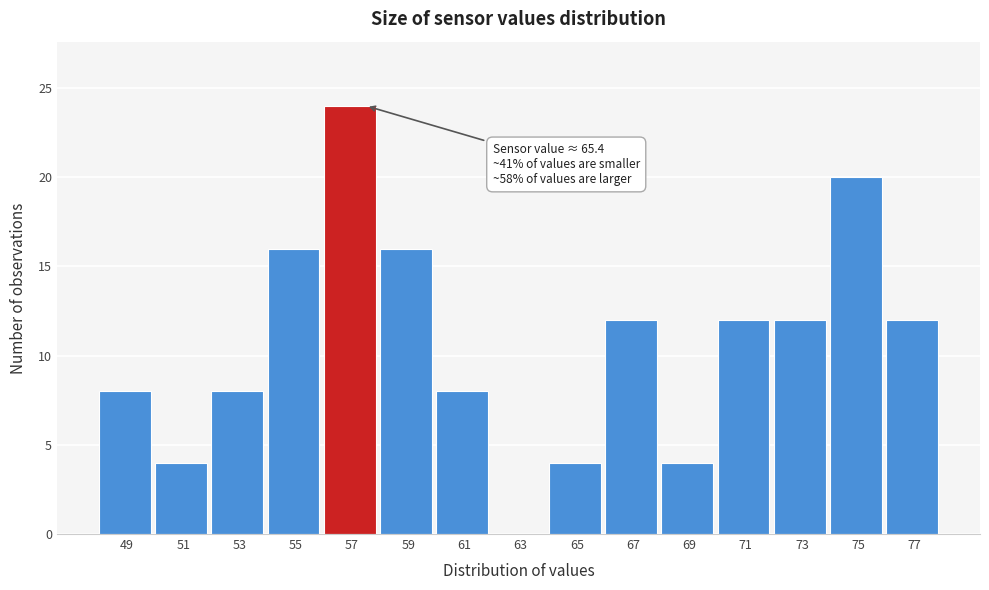

Reading left to right, what are all the values shown in this chart?

49=8	51=4	53=8	55=16	57=24	59=16	61=8	63=0	65=4	67=12	69=4	71=12	73=12	75=20	77=12